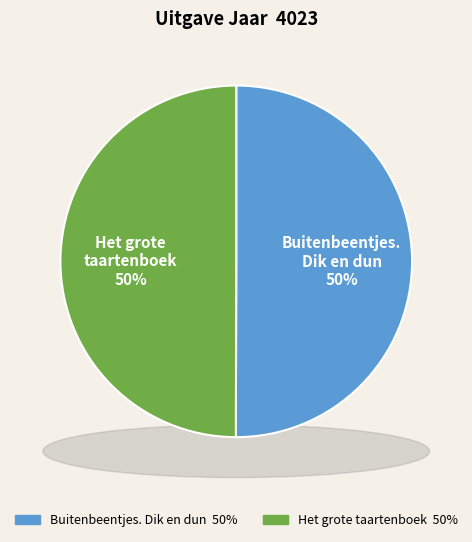

Count the number of slices in the pie.

2